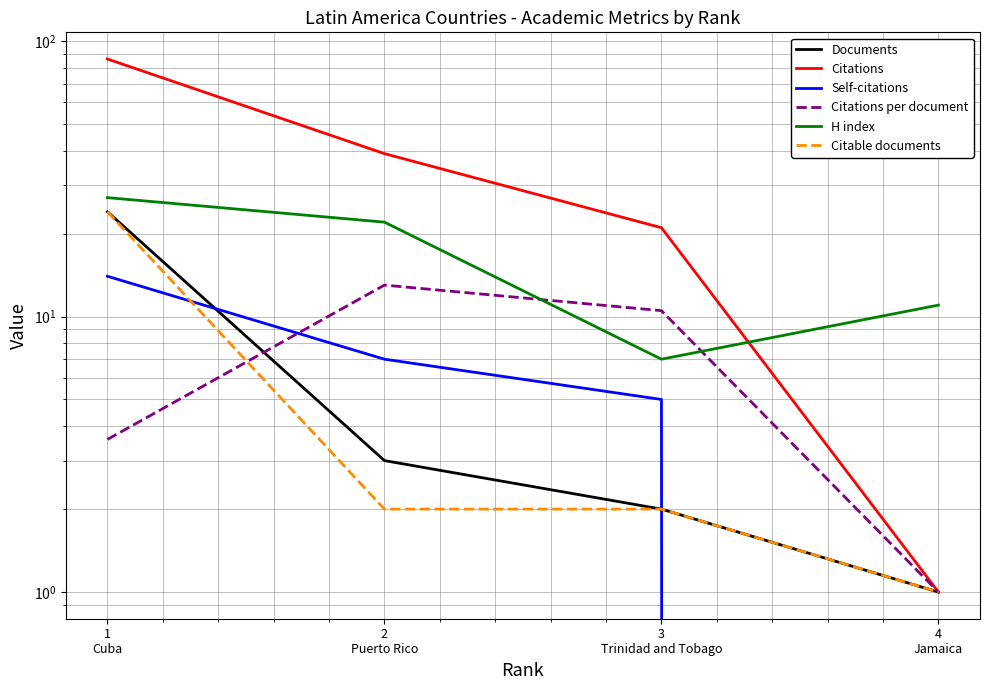

The value of Citations per document at 1
Cuba is 3.6. True or false?

True